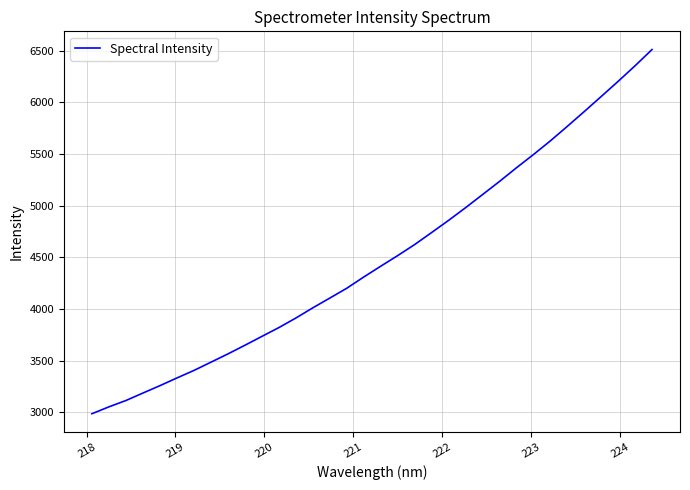

What is the difference between the maximum and minimum values?

3525.0